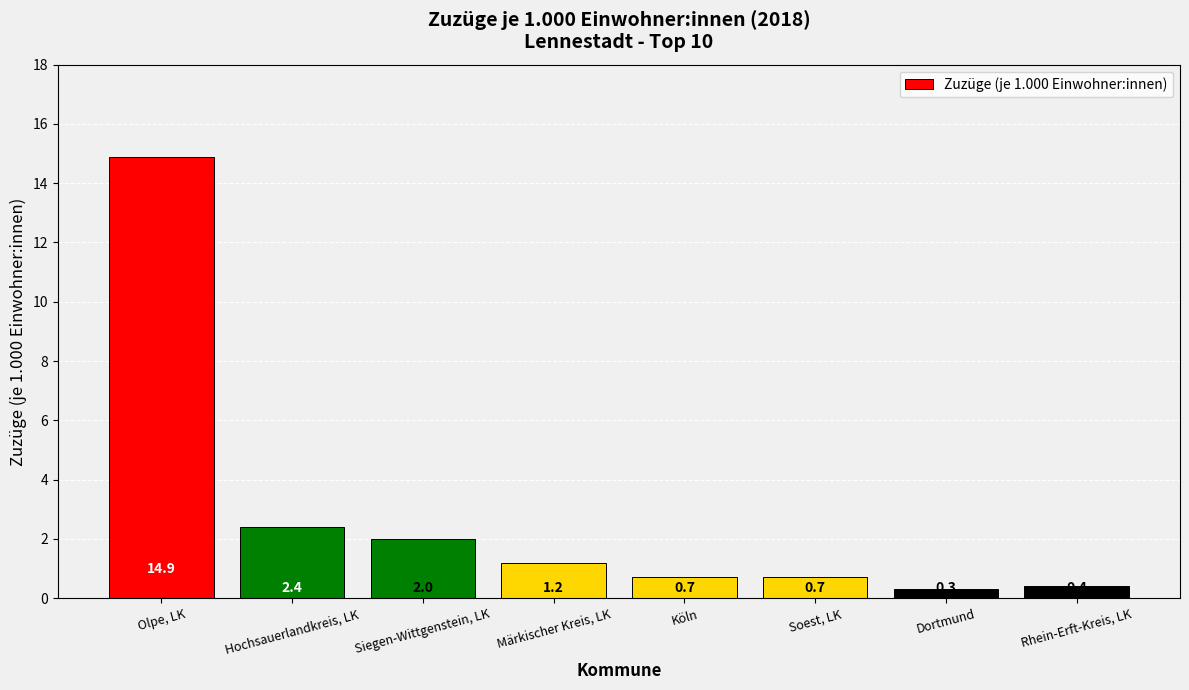

Read the value at Olpe, LK.

14.9